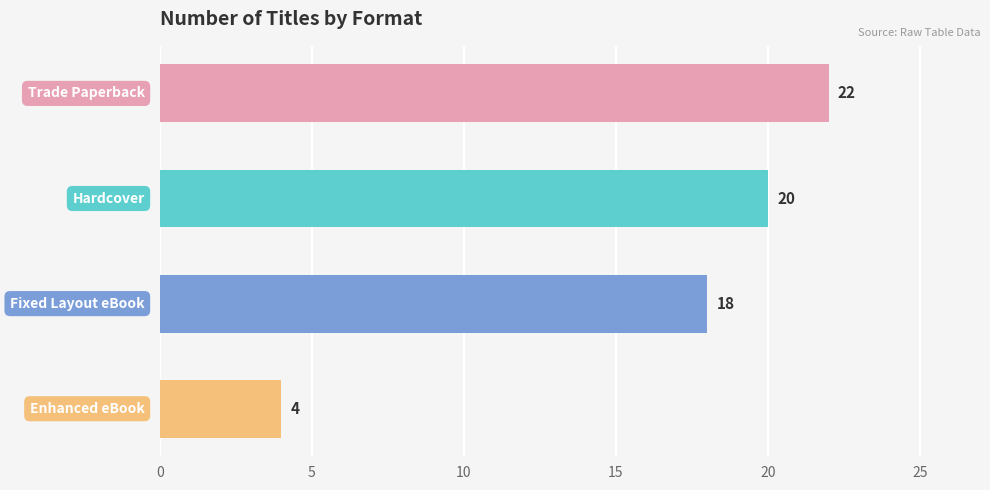

What is the value of the 1st bar from the top?

22